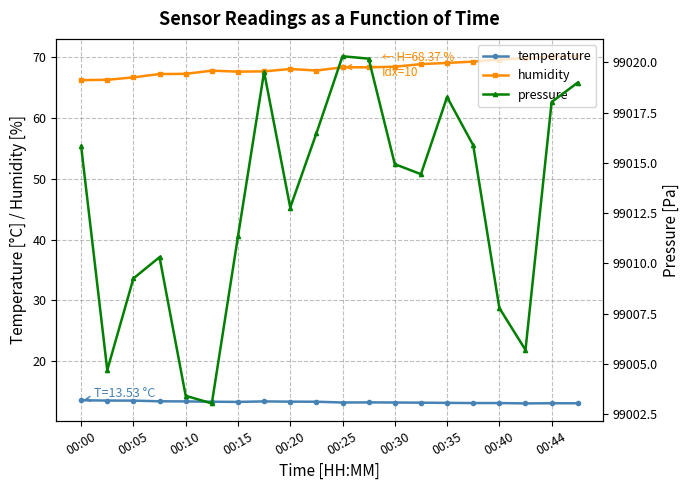

What are all the series names shown in the legend?

temperature, humidity, pressure